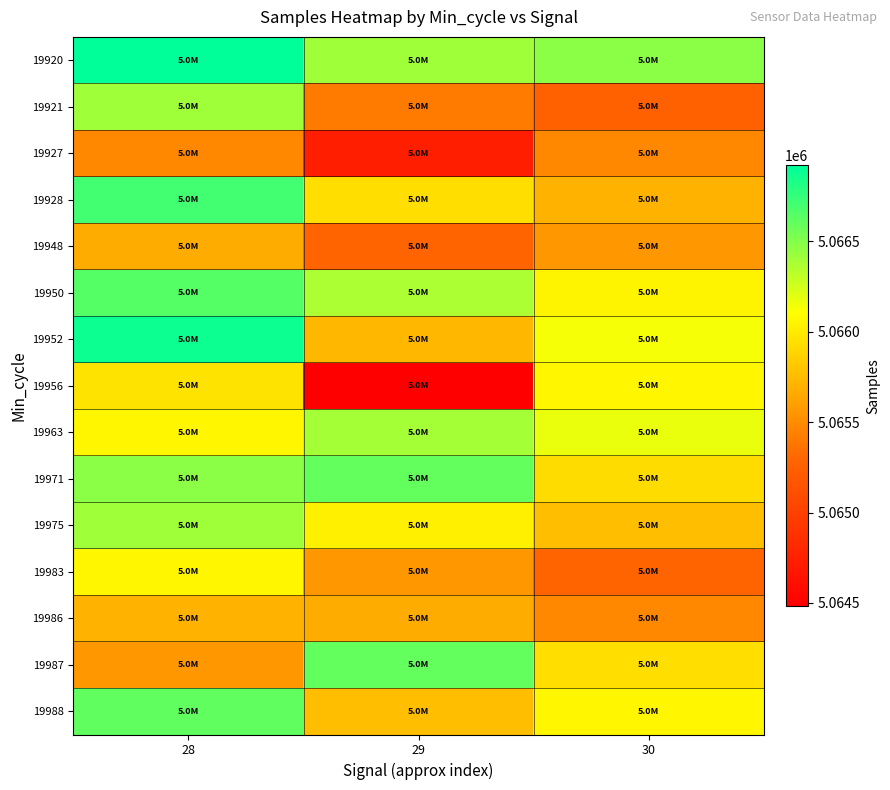

What is the difference between the highest and lowest values at 29?

2118